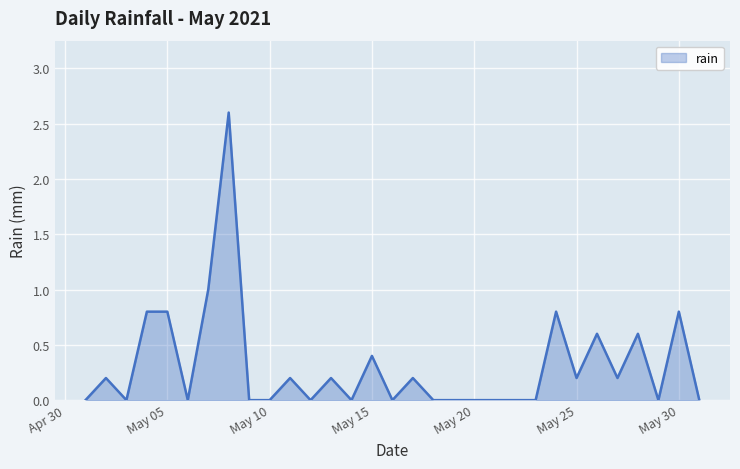

How many lines are shown in the chart?

1